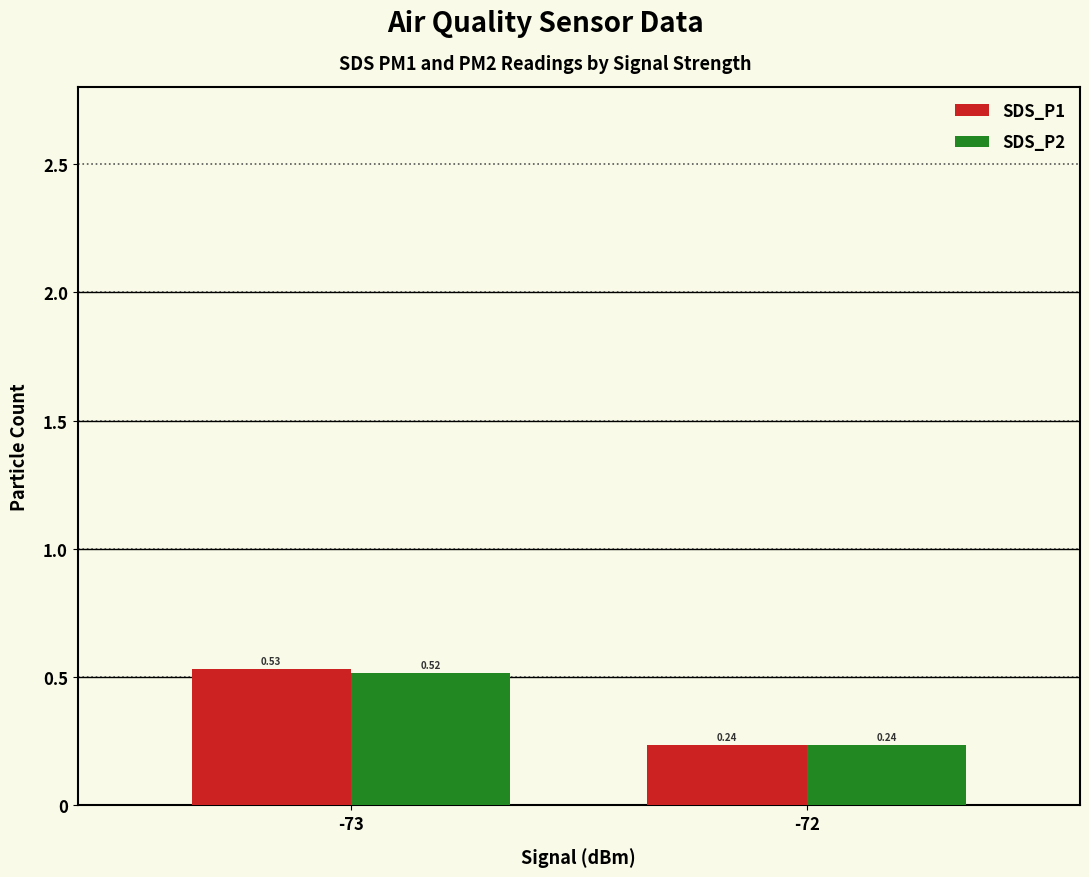

Are the bars horizontal?

No